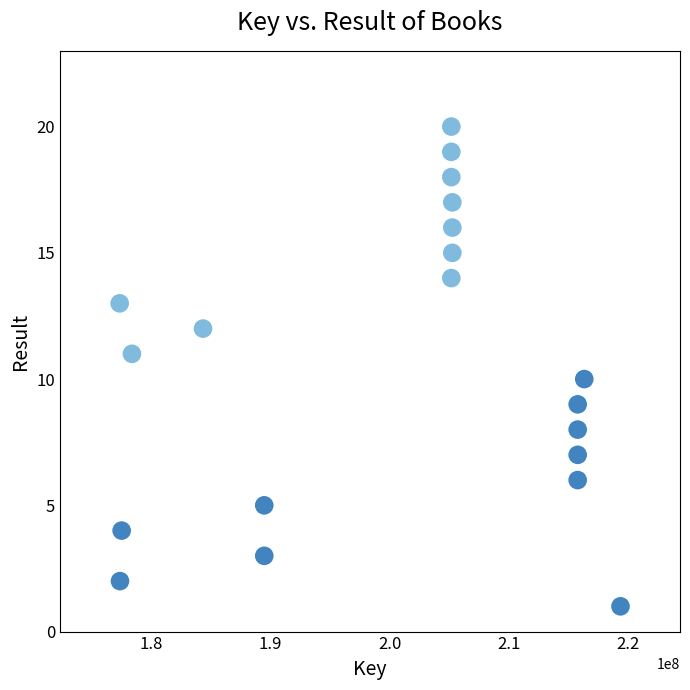

What is the range of X values (max minus min)?

42077656